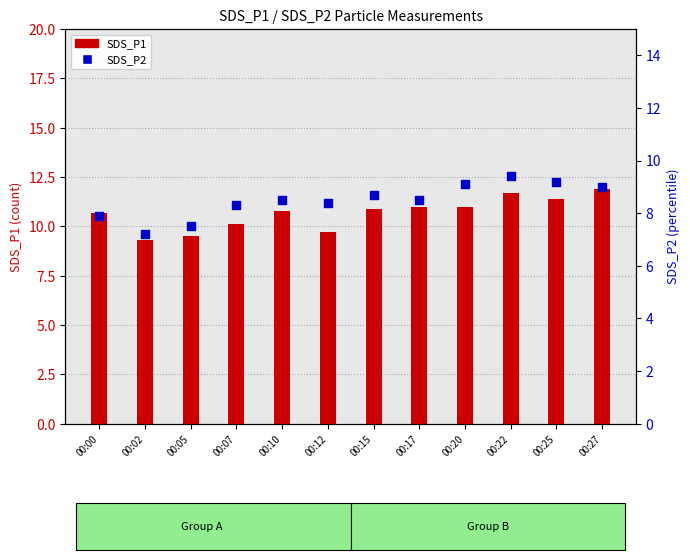

At how many categories does at least one series exceed 11?

3